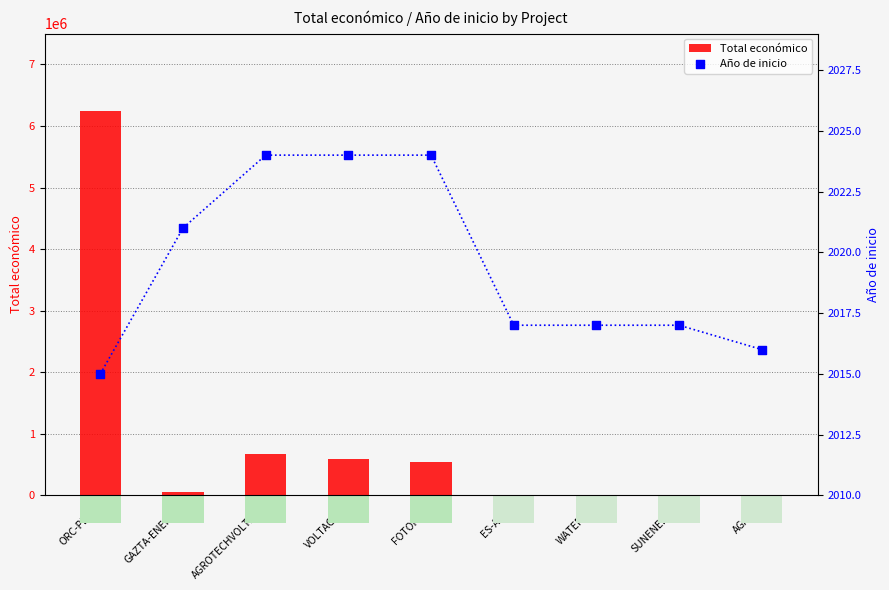

Which series contains the lowest Y value?

Año de inicio